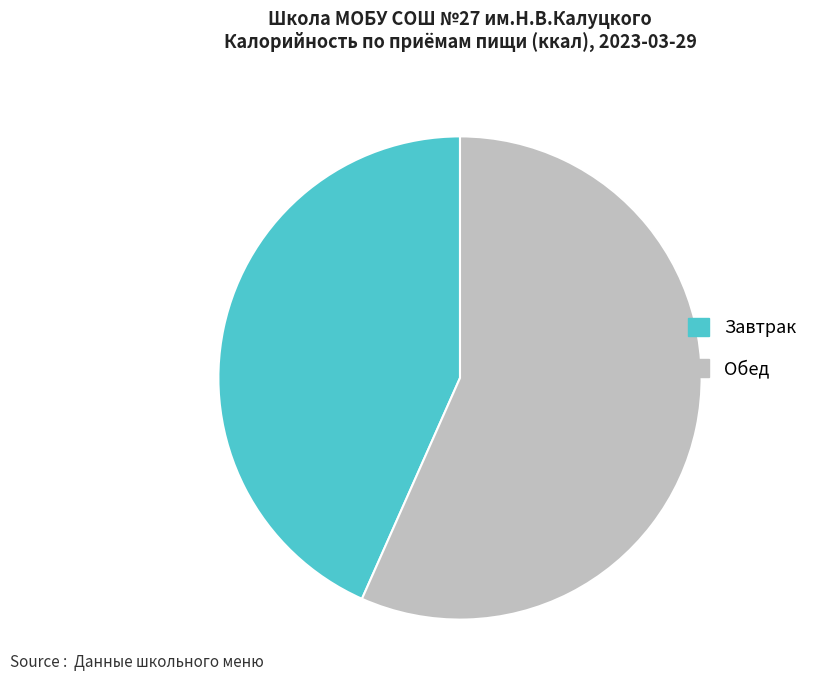

Which slice is the smallest?

Завтрак